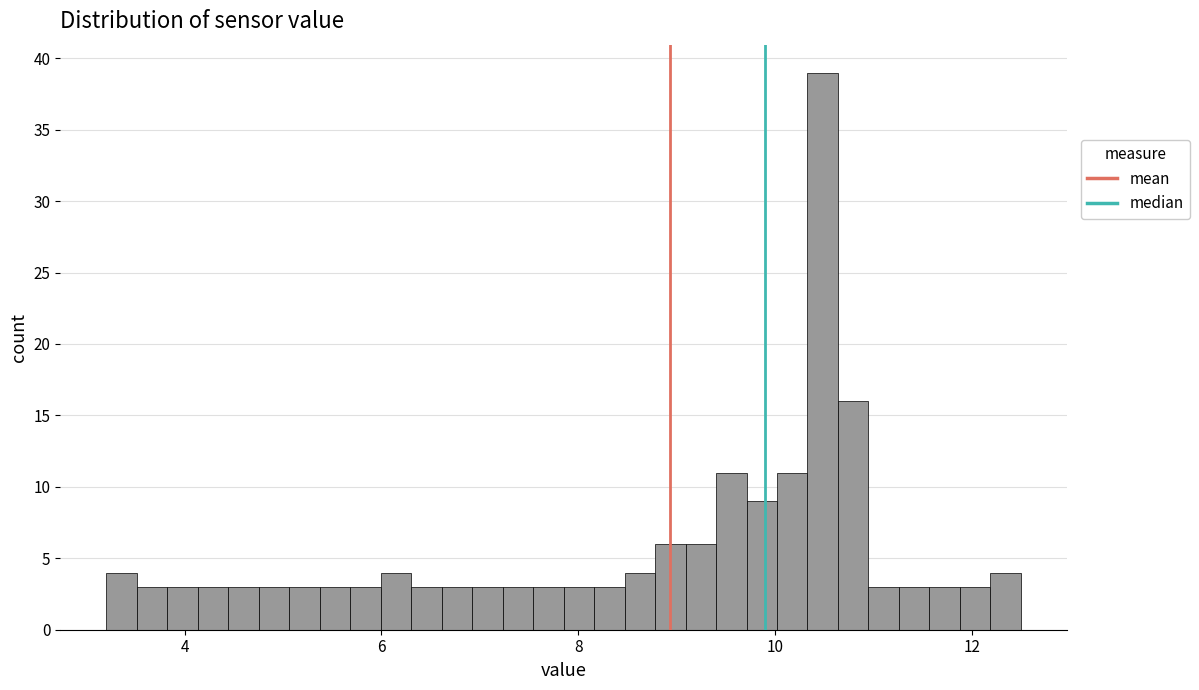

Read against the x-axis, roughly where is the centre of the tallest bar?

10.4